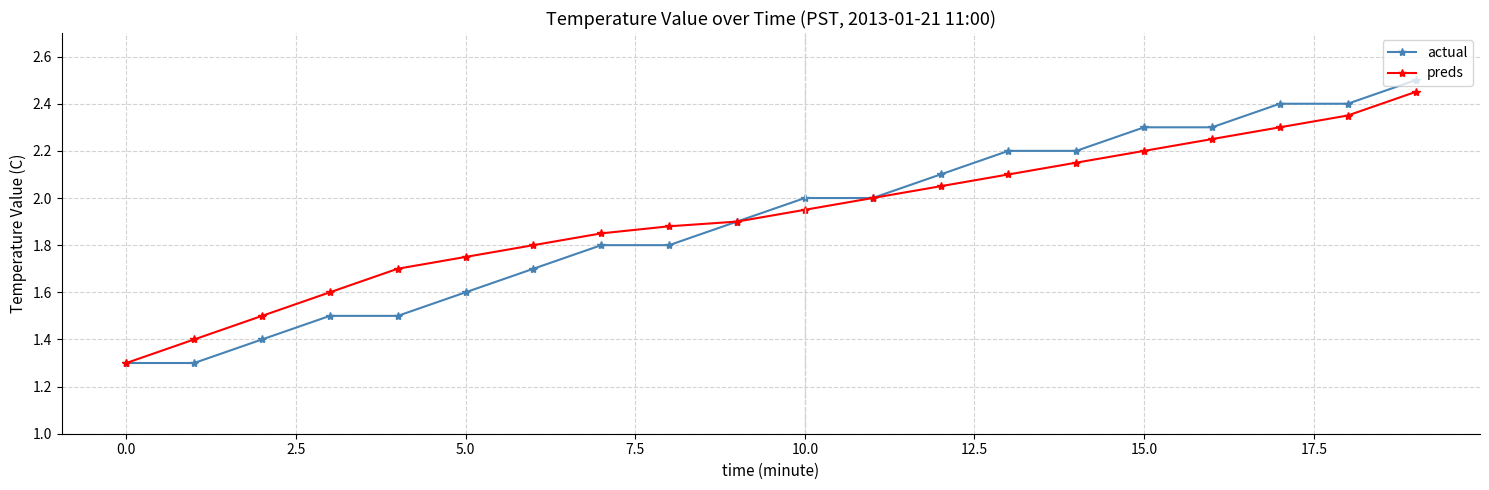

What is the value of the actual point at the 2nd from the left?

1.3